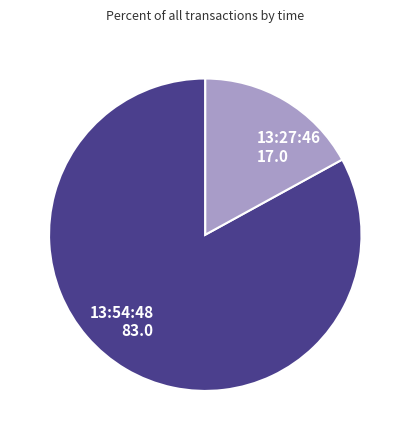

Is it true that 13:27:46 is 17% of the pie?

True